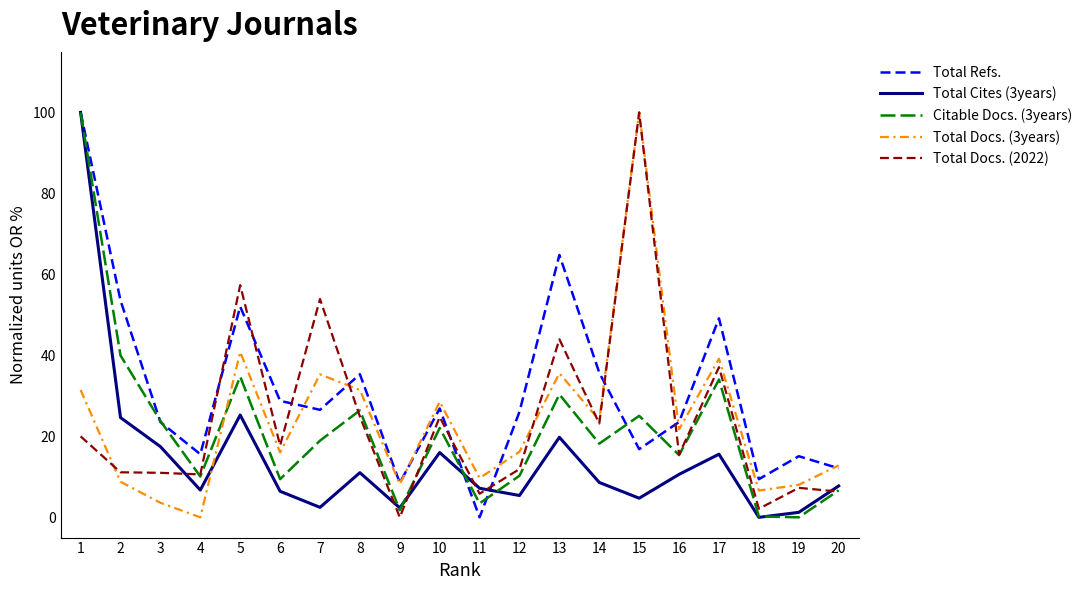

Where do Total Docs. (2022) and Total Refs. first cross each other?

4 and 5